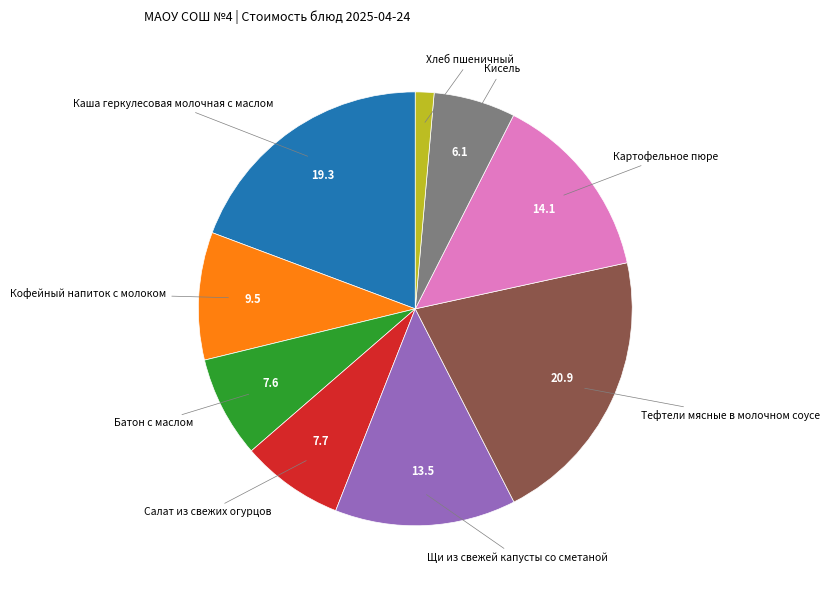

Is there any slice that represents more than half of the pie?

No